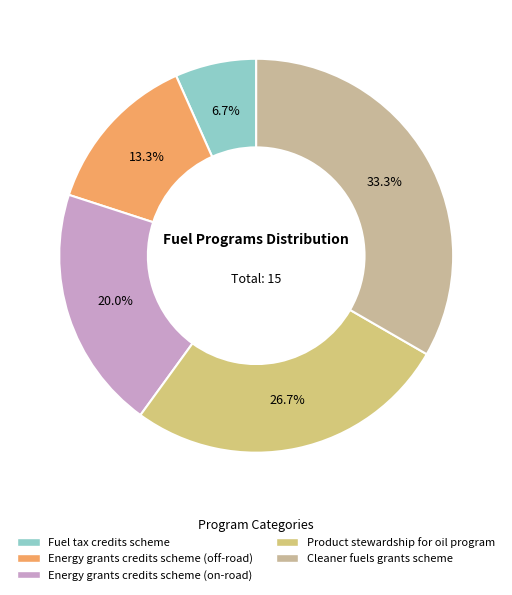

The Energy grants credits scheme (off-road) slice represents 13% of the pie. True or false?

True